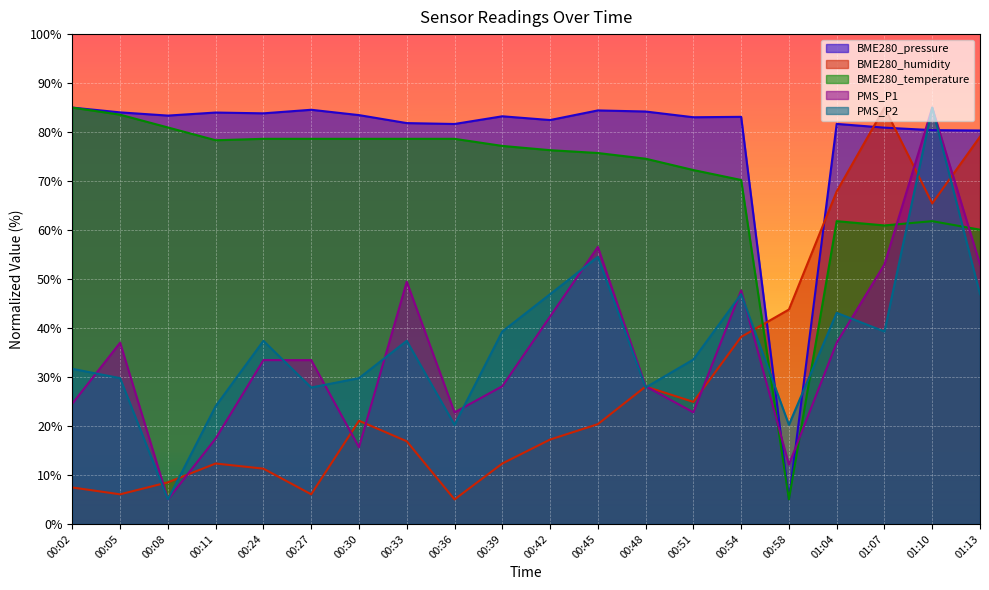

What is the sum of the BME280_pressure values at 00:42 and 00:48?

166.7